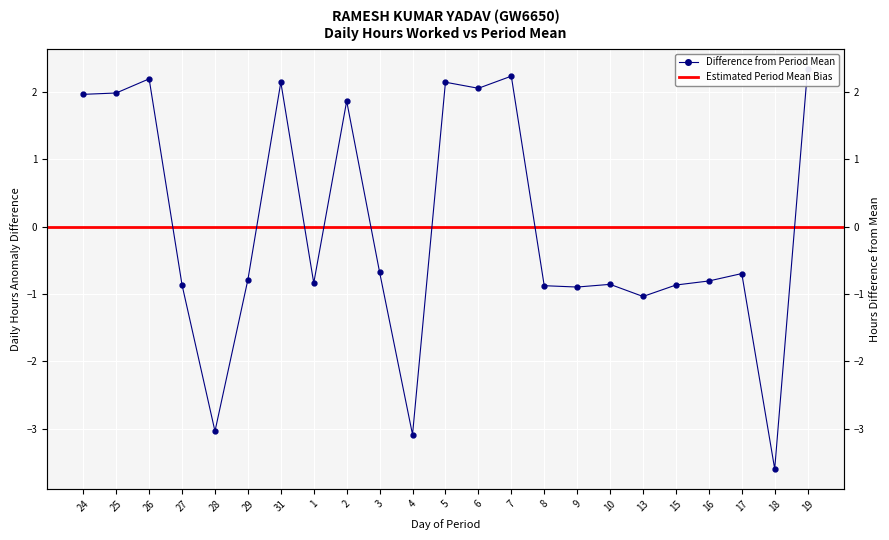

What is the label of the 3rd point from the left?

26